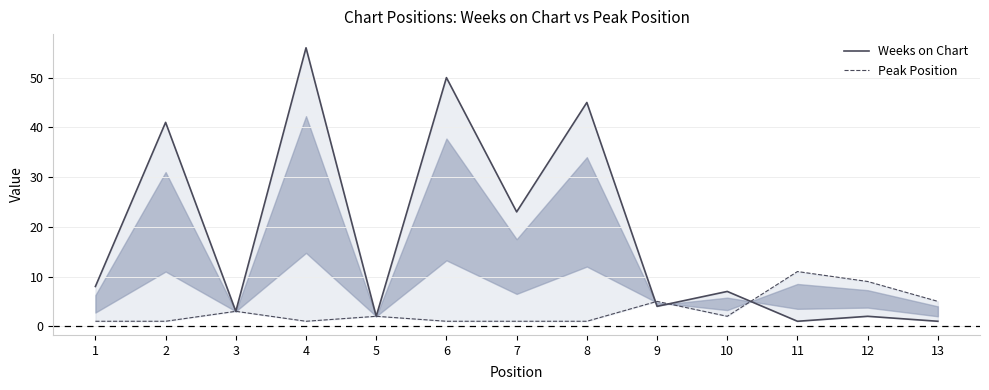

What is the sum of the Peak Position values at 8 and 9?

6